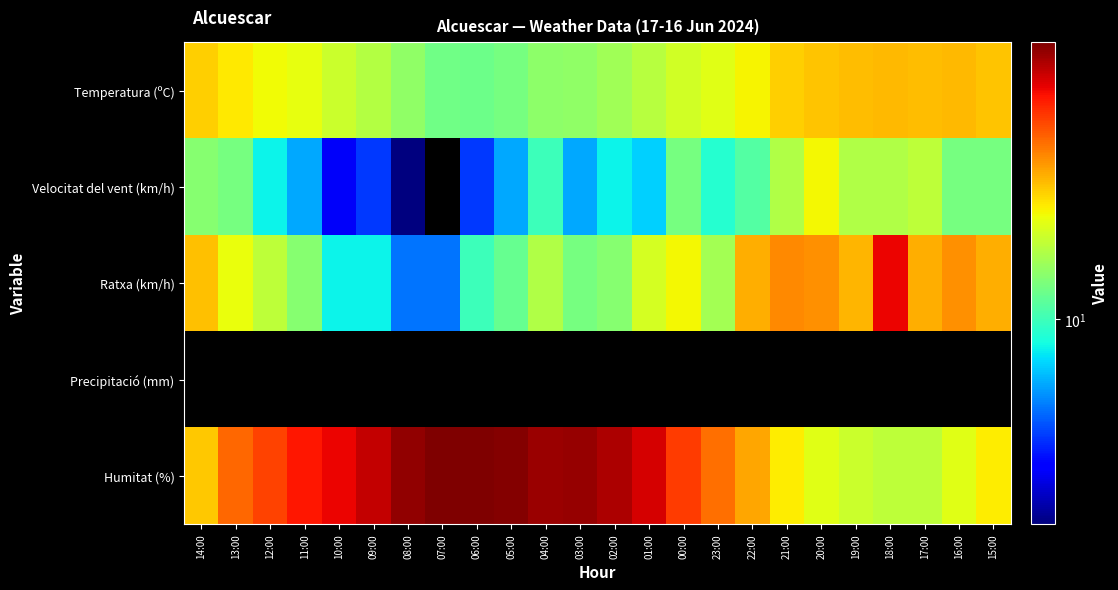

Reading right to left, what are all the values shown in this chart?

Temperatura (ºC): 15:00=28.6	16:00=29.6	17:00=29.4	18:00=29.8	19:00=29.4	20:00=28.4	21:00=27.2	22:00=23.6	23:00=21.2	00:00=19.6	01:00=17.5	02:00=15.8	03:00=14.6	04:00=14.4	05:00=13.0	06:00=12.5	07:00=12.6	08:00=14.5	09:00=17.3	10:00=19.1	11:00=21.7	12:00=22.9	13:00=24.5	14:00=27.1
Velocitat del vent (km/h): 15:00=13.0	16:00=13.0	17:00=18.0	18:00=17.0	19:00=17.0	20:00=23.0	21:00=17.0	22:00=11.0	23:00=9.0	00:00=13.0	01:00=7.0	02:00=8.0	03:00=6.0	04:00=10.0	05:00=6.0	06:00=4.0	07:00=0.0	08:00=2.0	09:00=4.0	10:00=3.0	11:00=6.0	12:00=8.0	13:00=13.0	14:00=14.0
Ratxa (km/h): 15:00=31.0	16:00=35.0	17:00=31.0	18:00=61.0	19:00=30.0	20:00=35.0	21:00=36.0	22:00=31.0	23:00=16.0	00:00=23.0	01:00=20.0	02:00=14.0	03:00=13.0	04:00=17.0	05:00=12.0	06:00=10.0	07:00=5.0	08:00=5.0	09:00=8.0	10:00=8.0	11:00=14.0	12:00=18.0	13:00=22.0	14:00=29.0
Precipitació (mm): 15:00=0.0	16:00=0.0	17:00=0.0	18:00=0.0	19:00=0.0	20:00=0.0	21:00=0.0	22:00=0.0	23:00=0.0	00:00=0.0	01:00=0.0	02:00=0.0	03:00=0.0	04:00=0.0	05:00=0.0	06:00=0.0	07:00=0.0	08:00=0.0	09:00=0.0	10:00=0.0	11:00=0.0	12:00=0.0	13:00=0.0	14:00=0.0
Humitat (%): 15:00=24.0	16:00=21.0	17:00=18.0	18:00=18.0	19:00=19.0	20:00=21.0	21:00=24.0	22:00=32.0	23:00=40.0	00:00=49.0	01:00=66.0	02:00=75.0	03:00=81.0	04:00=80.0	05:00=86.0	06:00=88.0	07:00=88.0	08:00=82.0	09:00=70.0	10:00=61.0	11:00=57.0	12:00=48.0	13:00=41.0	14:00=28.0